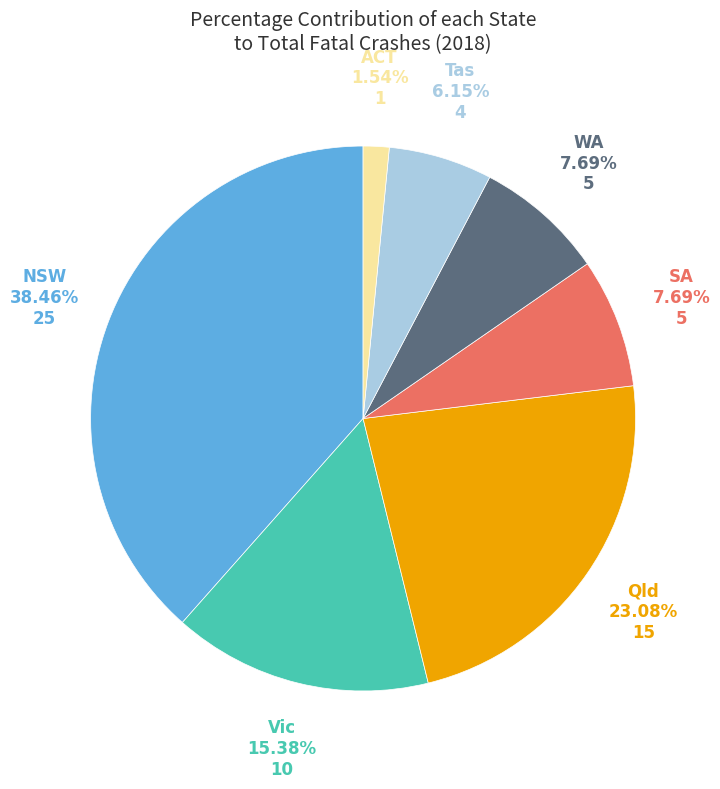

To the nearest percent, what is the difference between the largest and smallest slice percentages?

37%